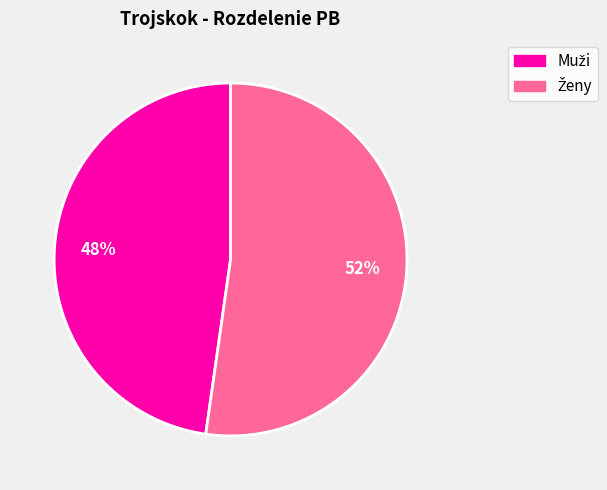

Is there any slice that represents more than half of the pie?

Yes